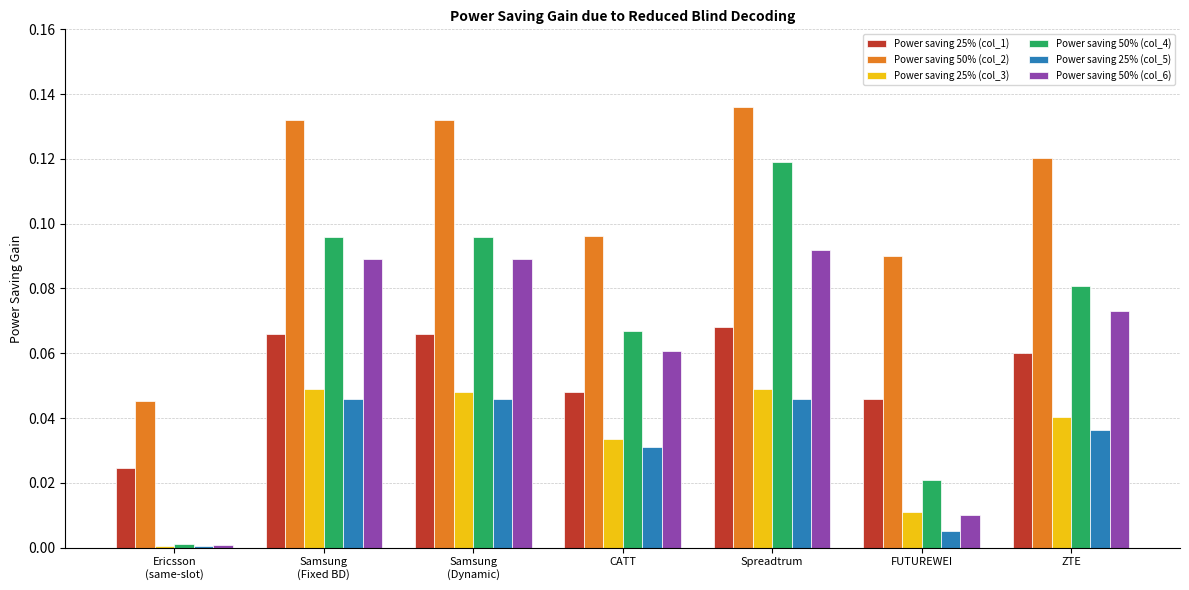

Are the bars grouped side by side (vs. stacked)?

Yes